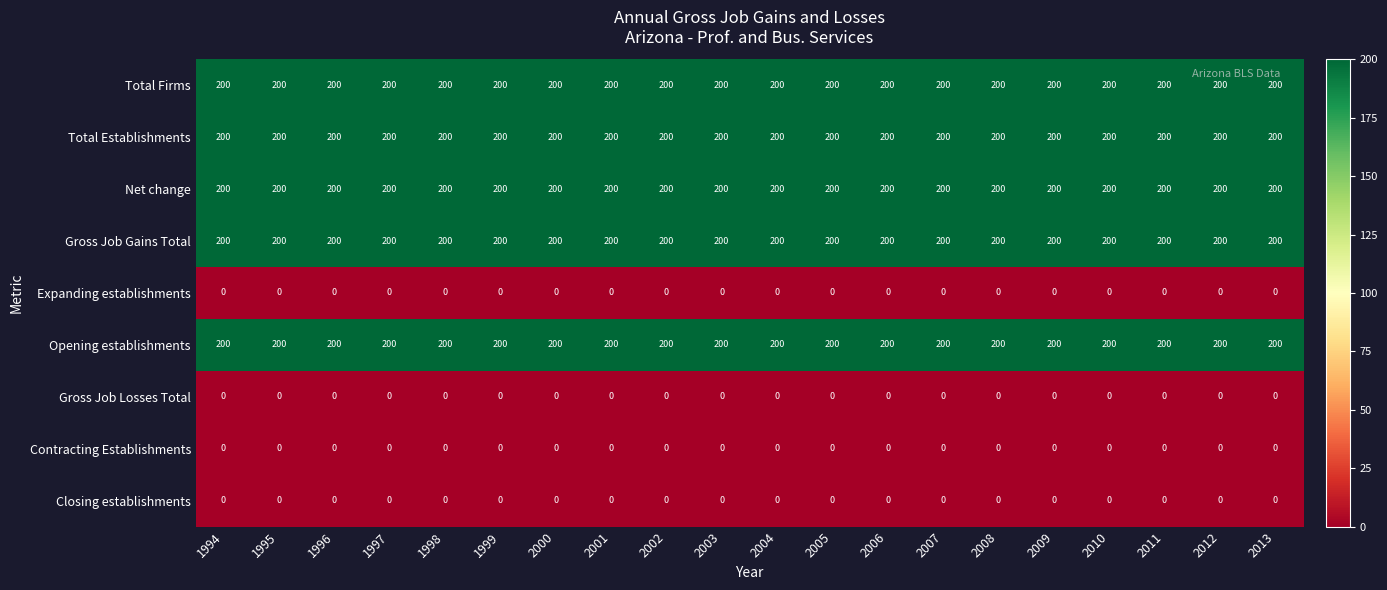

What is the spread (max minus min) of values at 1995?

200